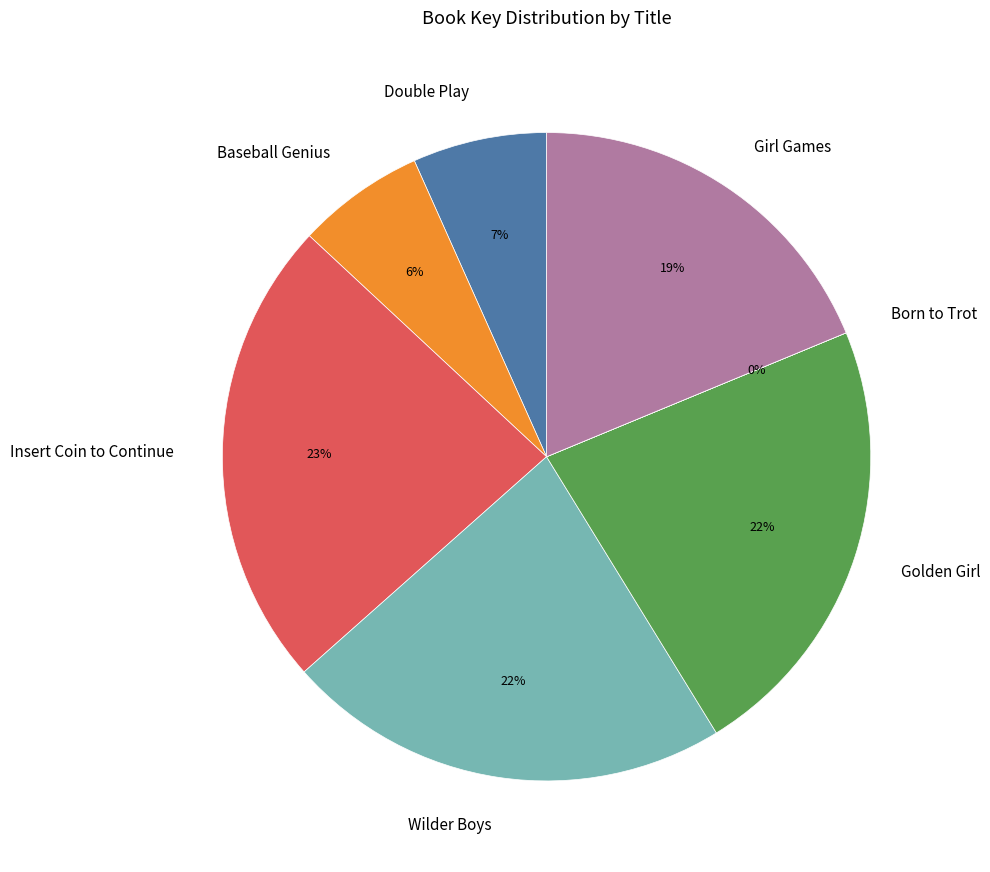

True or false: Golden Girl accounts for 22% of the total.

True